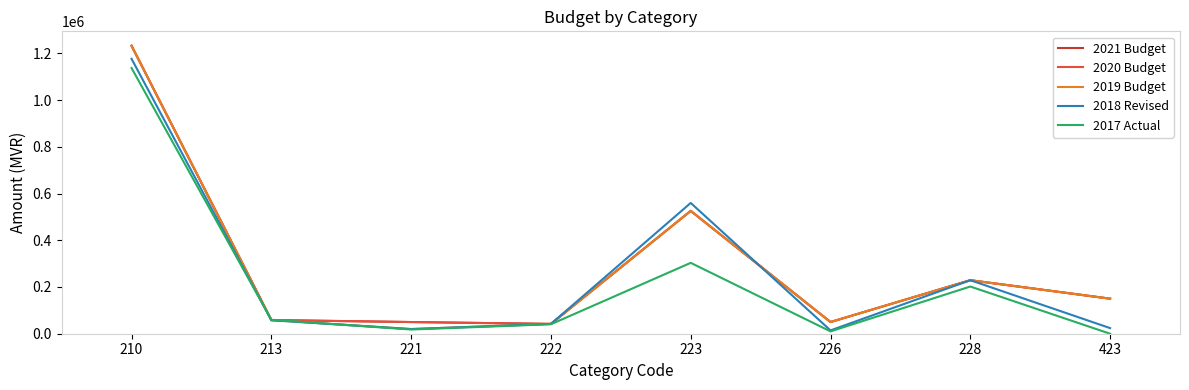

True or false: 2019 Budget has more than 1 interior local peaks.

True